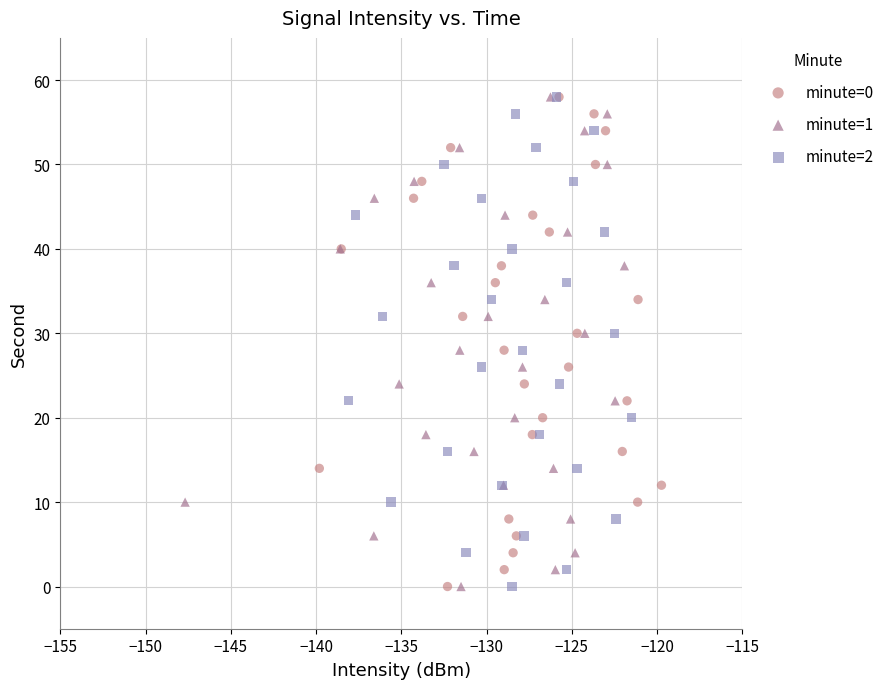

What are all the series names shown in the legend?

minute=0, minute=1, minute=2